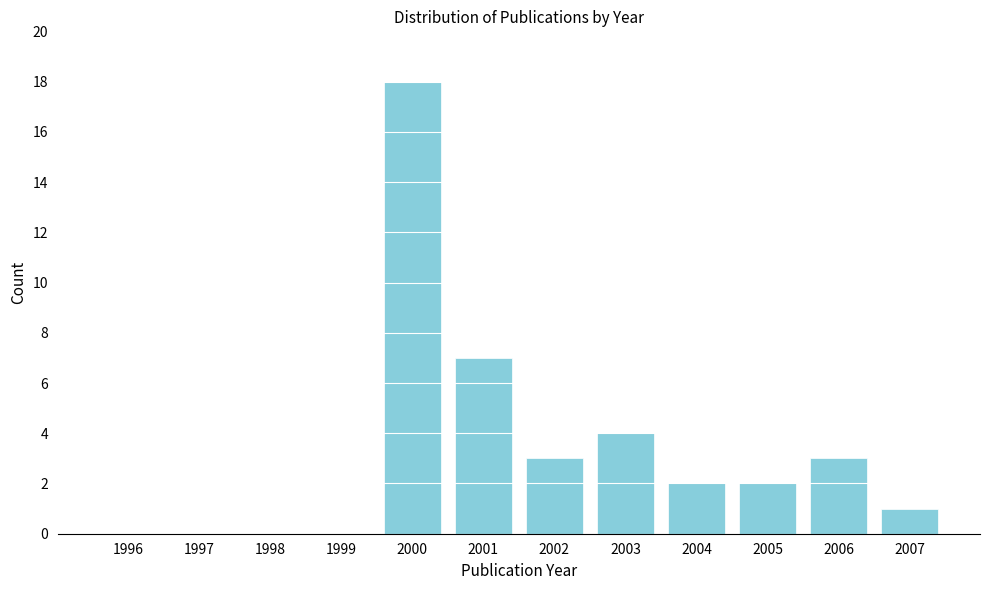

Reading left to right, what are all the values shown in this chart?

1996=0	1997=0	1998=0	1999=0	2000=18	2001=7	2002=3	2003=4	2004=2	2005=2	2006=3	2007=1